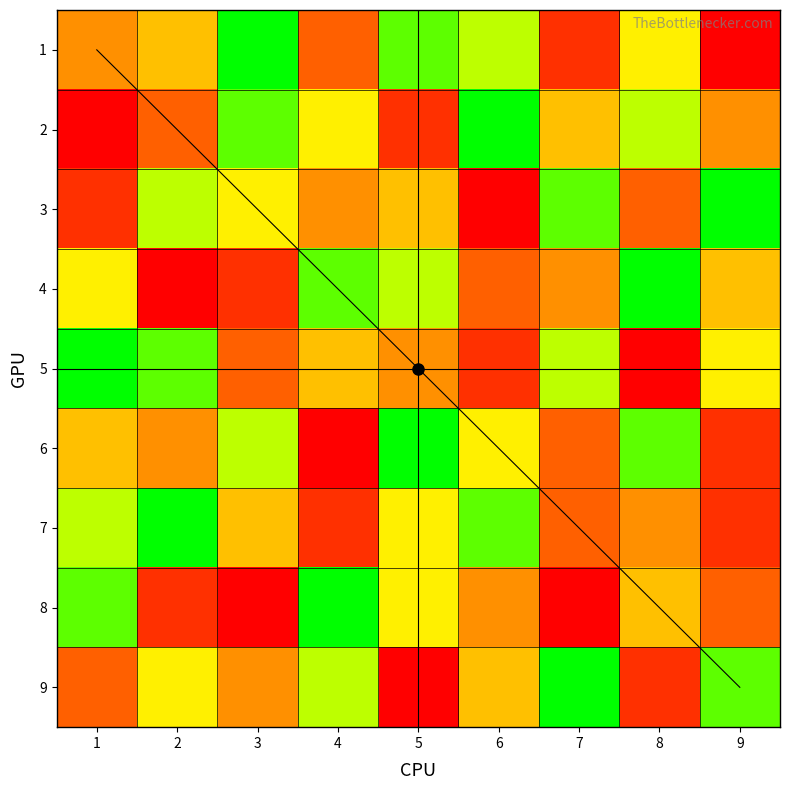

Is it true that 1 equals 7 at 6?

True